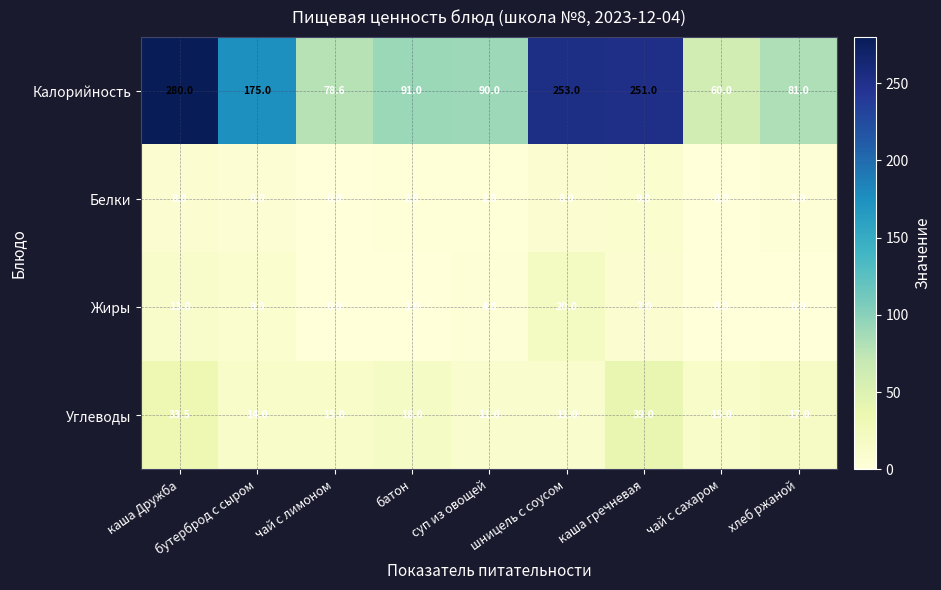

What is the average value of the Калорийность series?

151.1